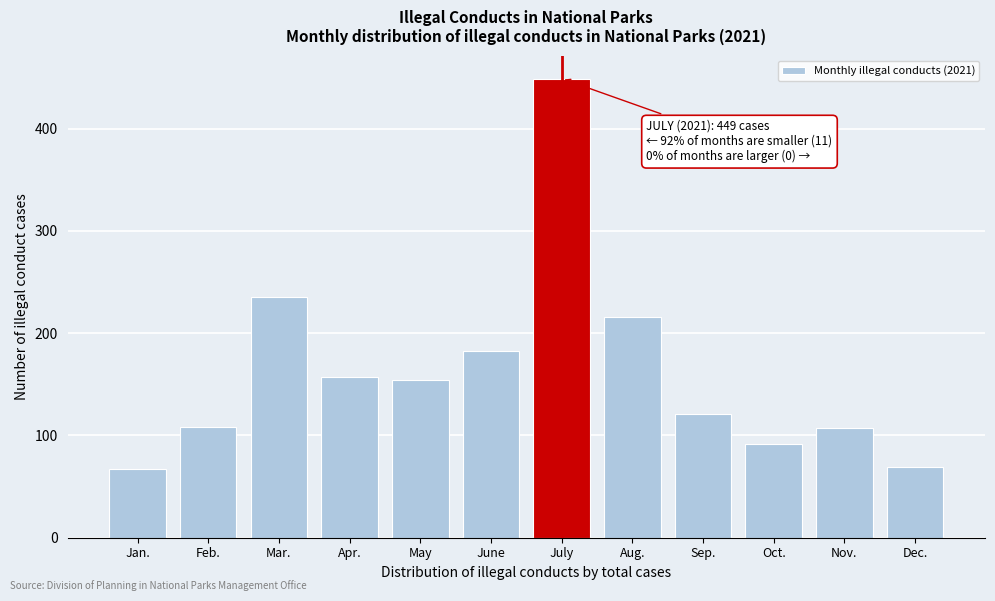

True or false: the data shows 216 at Aug..

True